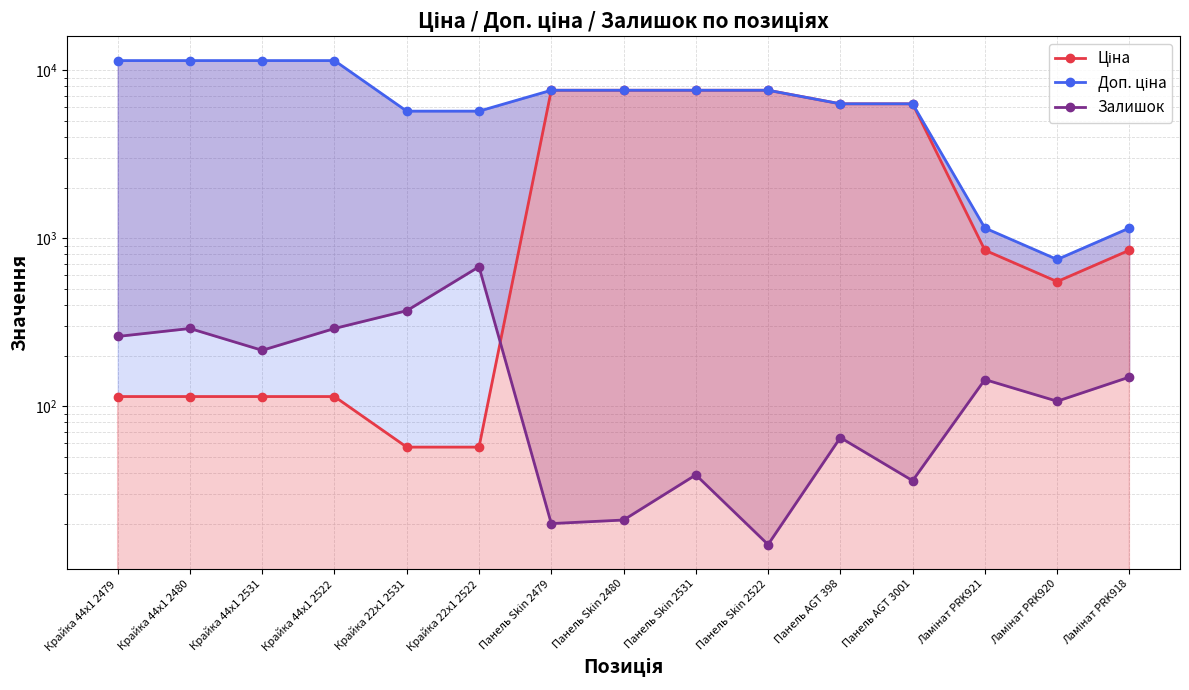

Between Панель Skin 2479 and Панель Skin 2531, which is larger?

Панель Skin 2479